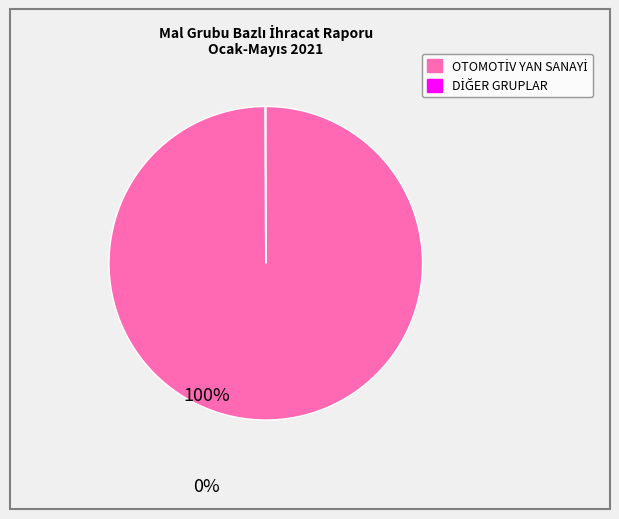

Is there any slice that represents more than half of the pie?

Yes